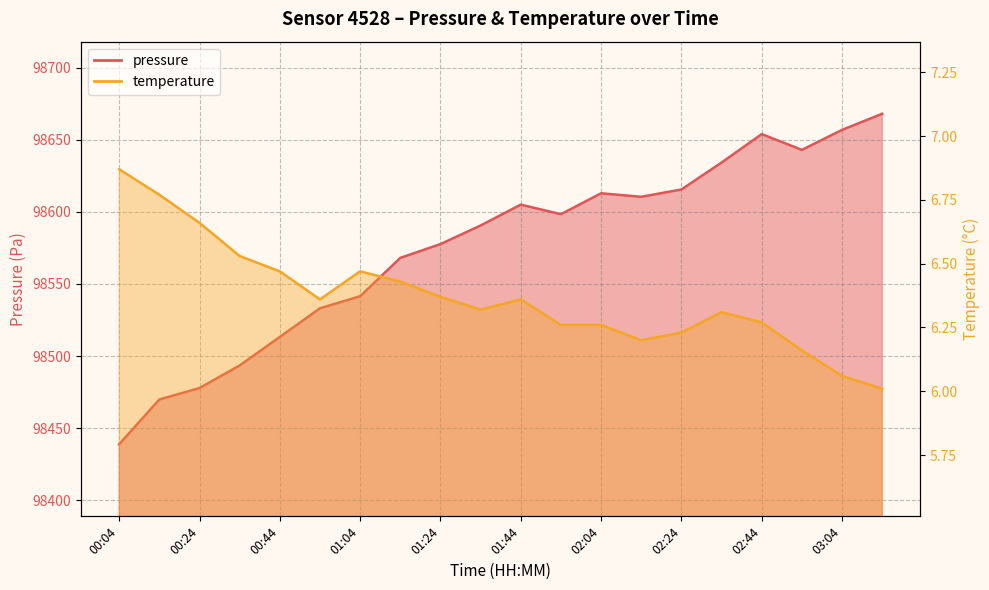

The temperature series shows 9.9 at 02:14. True or false?

False